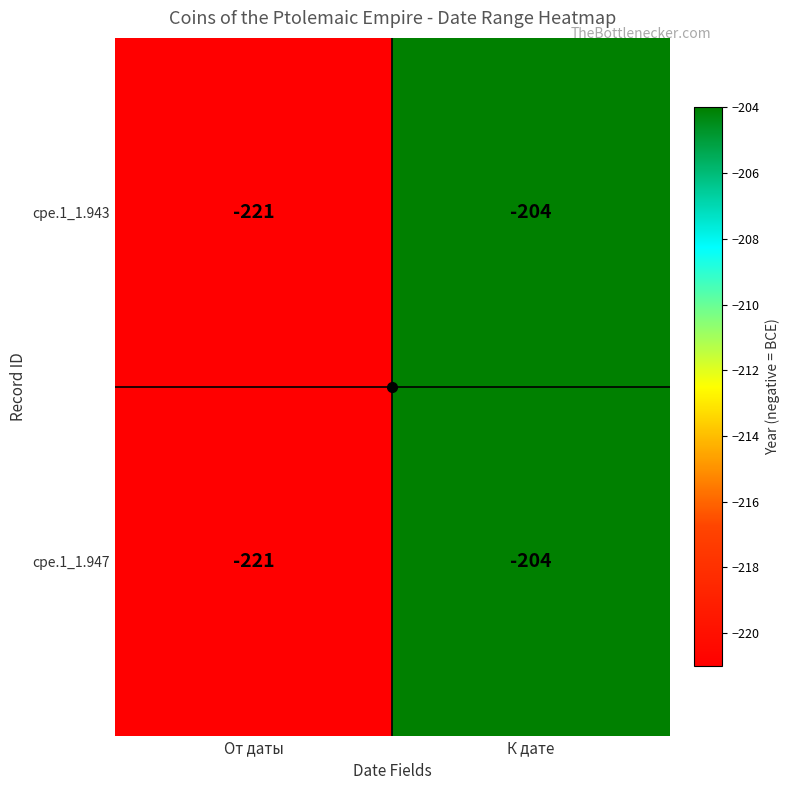

What is the smallest value displayed?

-221